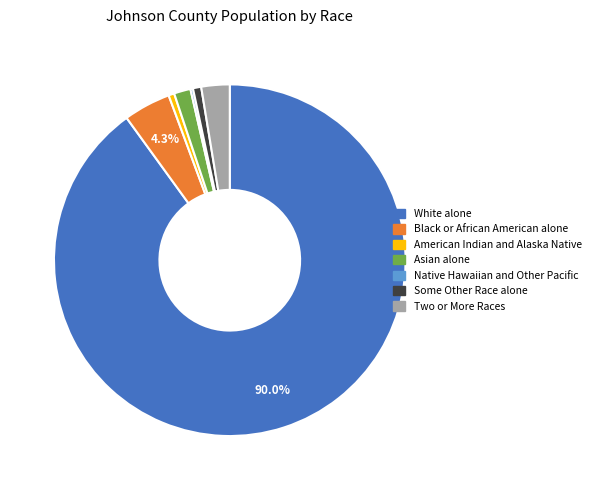

Between Asian alone and Some Other Race alone, which is larger?

Asian alone